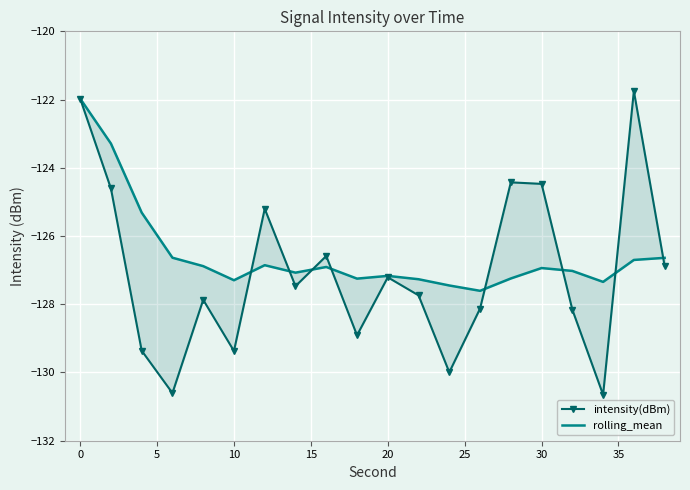

List the series in order of their peak value, highest first.

intensity(dBm), rolling_mean